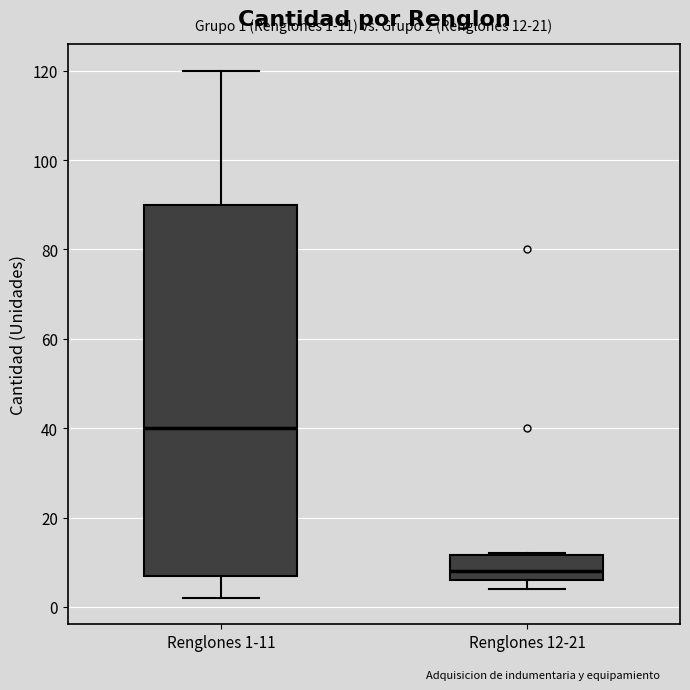

Comparing the boxes themselves (not the whiskers), which one is the tallest?

Renglones 1-11